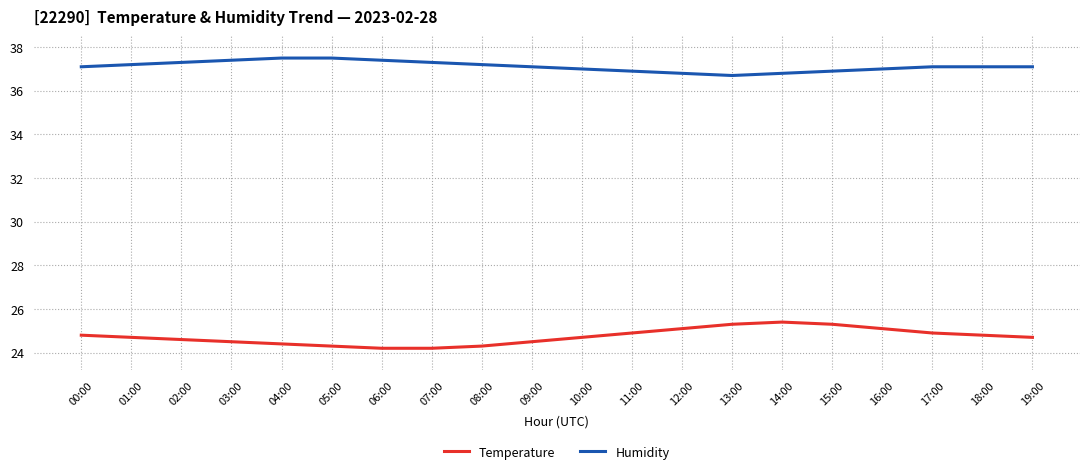

Reading left to right, list all the values displayed in this chart.

Temperature: 00:00=24.8	01:00=24.7	02:00=24.6	03:00=24.5	04:00=24.4	05:00=24.3	06:00=24.2	07:00=24.2	08:00=24.3	09:00=24.5	10:00=24.7	11:00=24.9	12:00=25.1	13:00=25.3	14:00=25.4	15:00=25.3	16:00=25.1	17:00=24.9	18:00=24.8	19:00=24.7
Humidity: 00:00=37.1	01:00=37.2	02:00=37.3	03:00=37.4	04:00=37.5	05:00=37.5	06:00=37.4	07:00=37.3	08:00=37.2	09:00=37.1	10:00=37.0	11:00=36.9	12:00=36.8	13:00=36.7	14:00=36.8	15:00=36.9	16:00=37.0	17:00=37.1	18:00=37.1	19:00=37.1